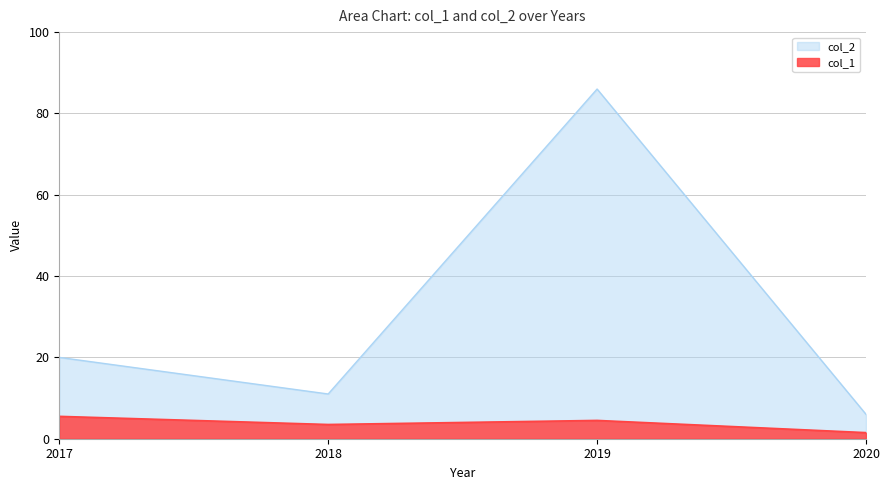

How many values in the col_2 series exceed 20?

1